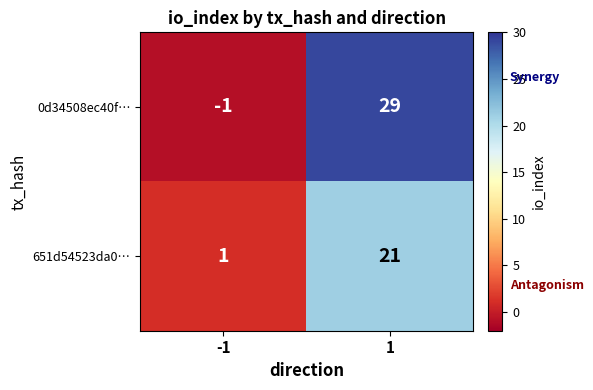

What is the difference between the highest and lowest values at 1?

8